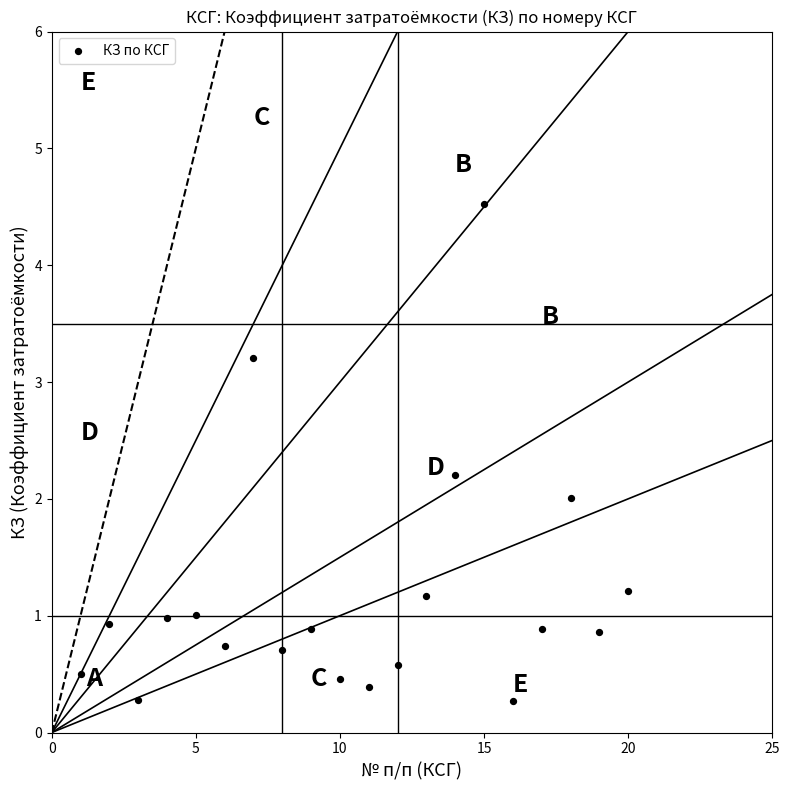

What is the range of X values (max minus min)?

19.0